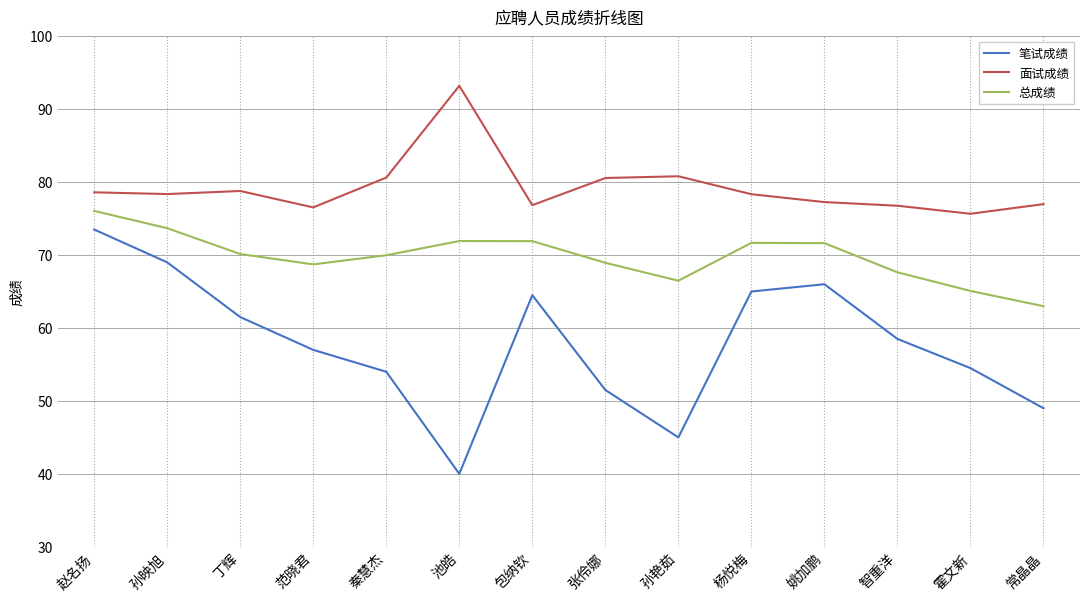

True or false: 笔试成绩 and 面试成绩 cross at least once.

False